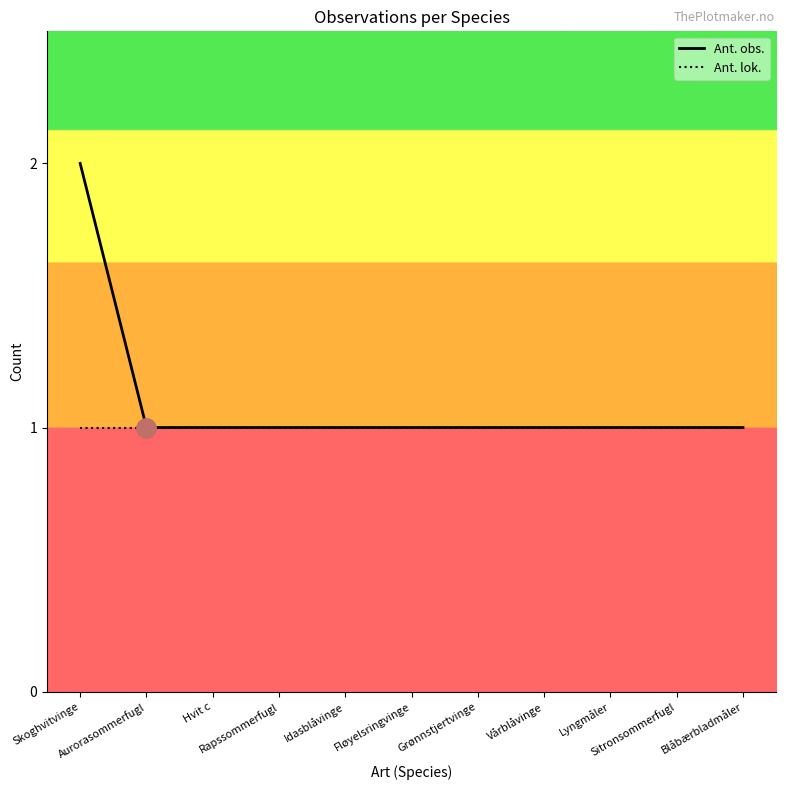

Rank the series by their maximum value, from lowest to highest.

Ant. lok., Ant. obs.